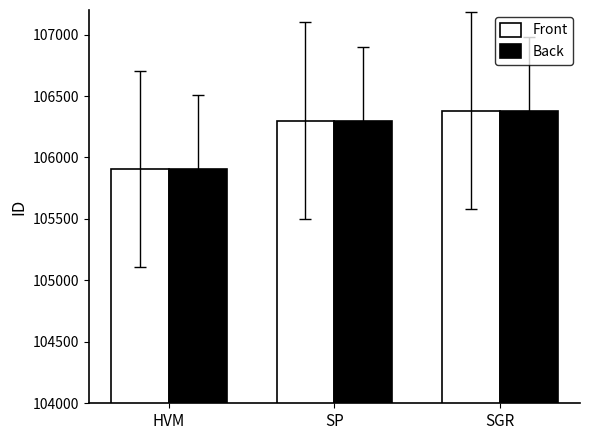

At which category is the sum across all series the highest?

SGR